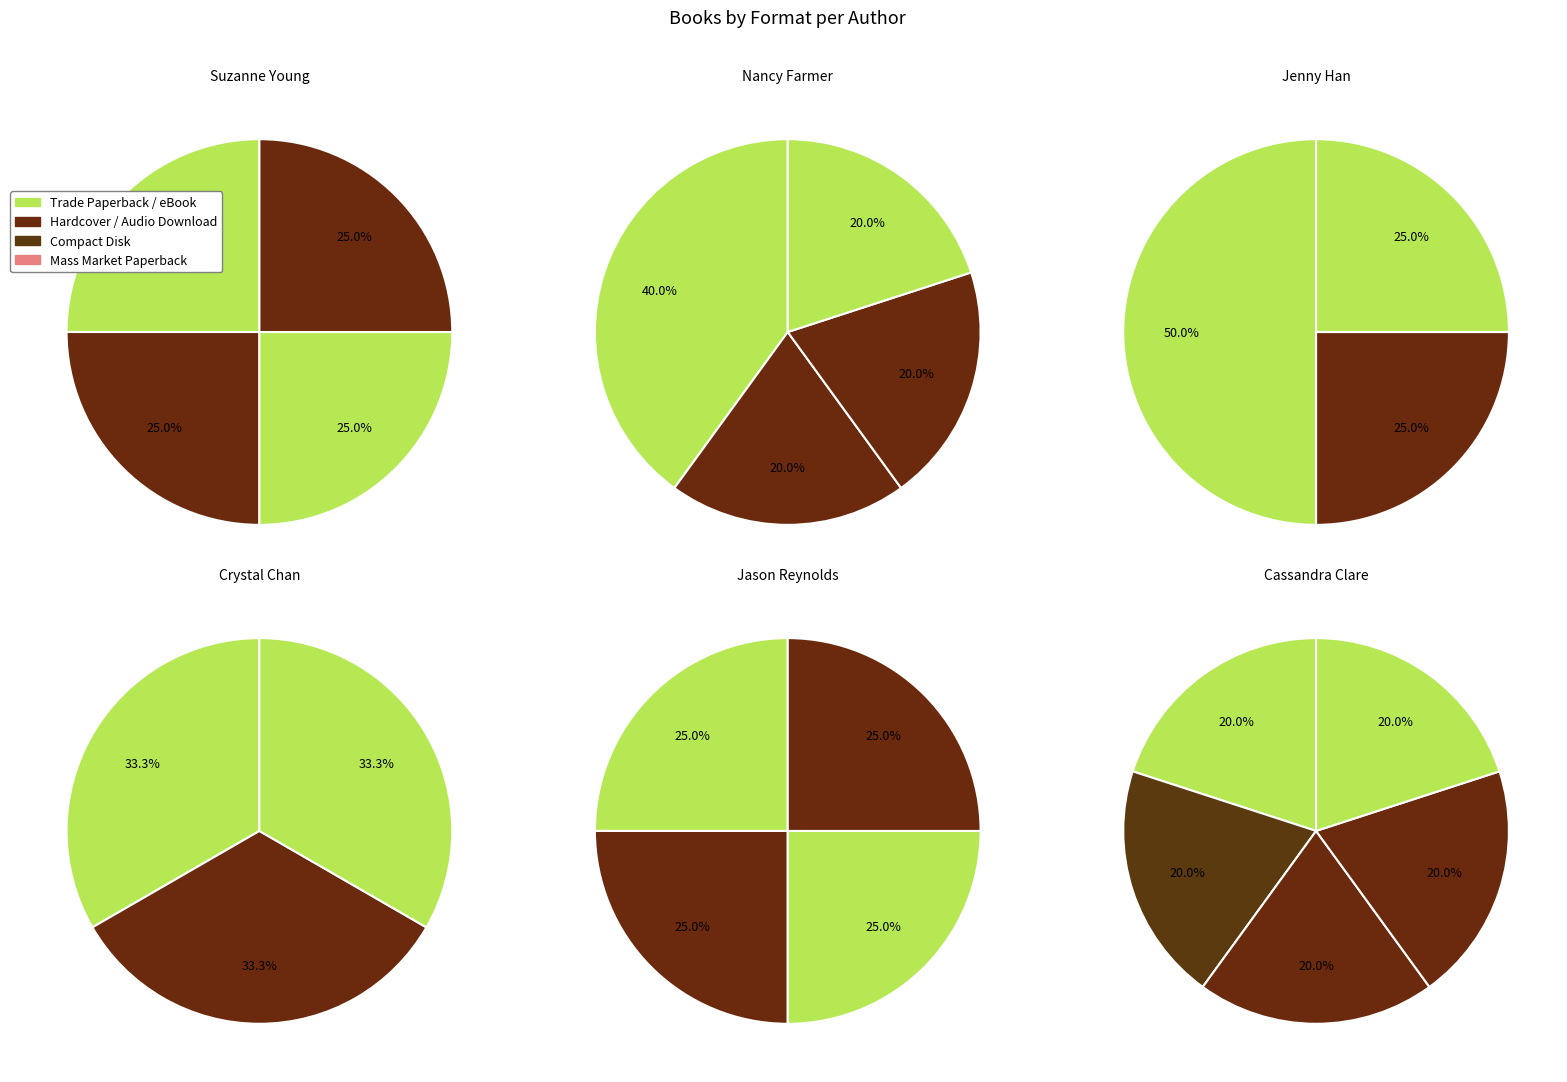

How many slices are in this pie chart?

4